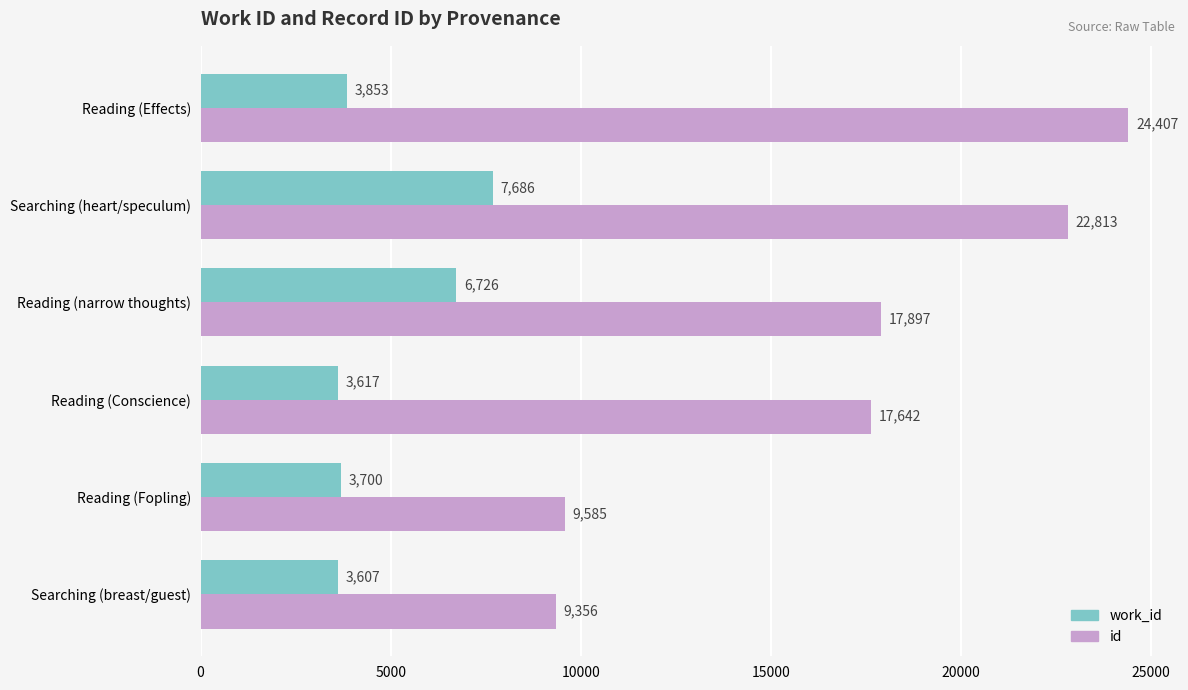

At which label is work_id closest to 5646?

Reading (narrow thoughts)